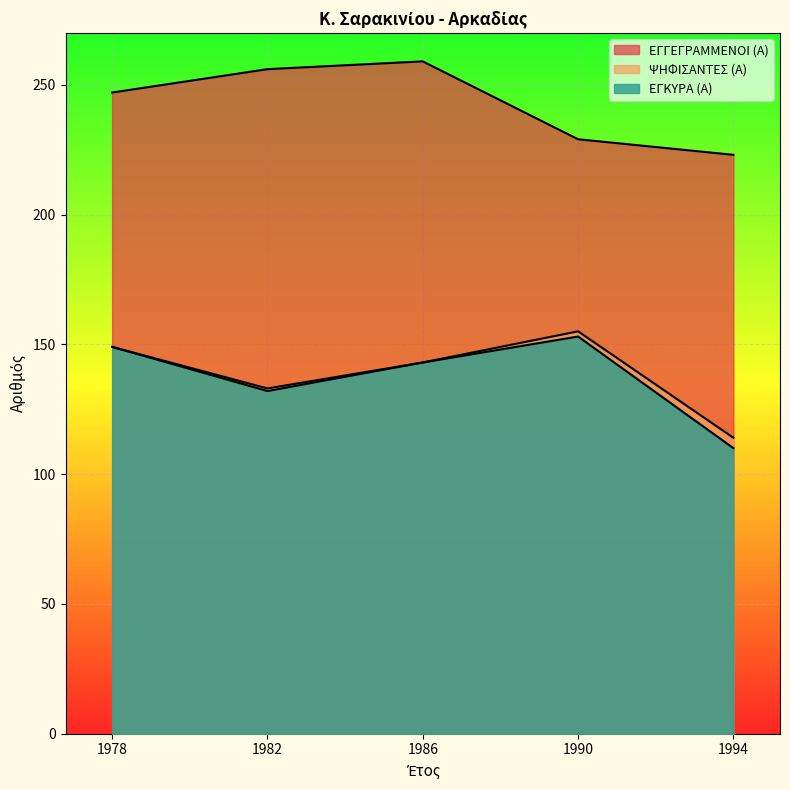

True or false: ΨΗΦΙΣΑΝΤΕΣ (Α) and ΕΓΚΥΡΑ (Α) intersect in this chart.

False